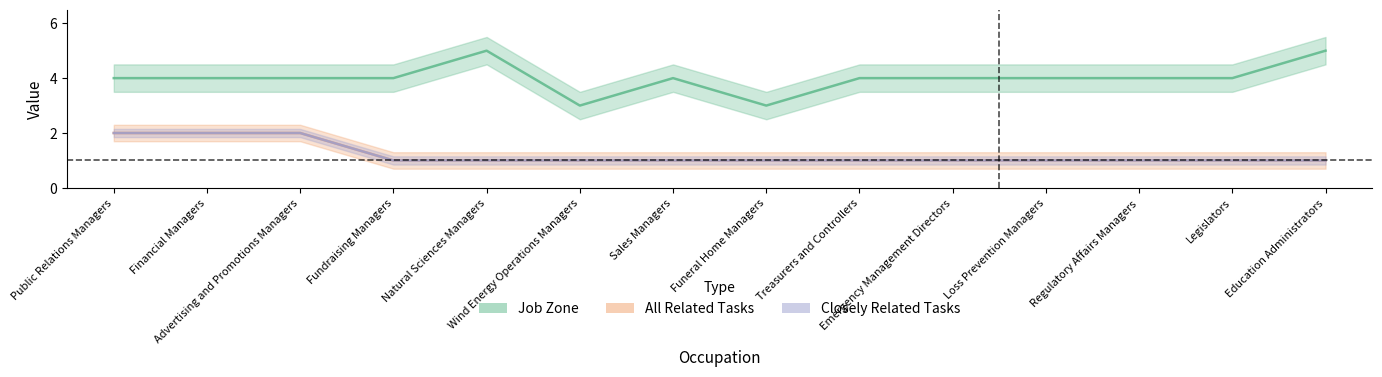

The Job Zone series shows 4 at Emergency Management Directors. True or false?

True